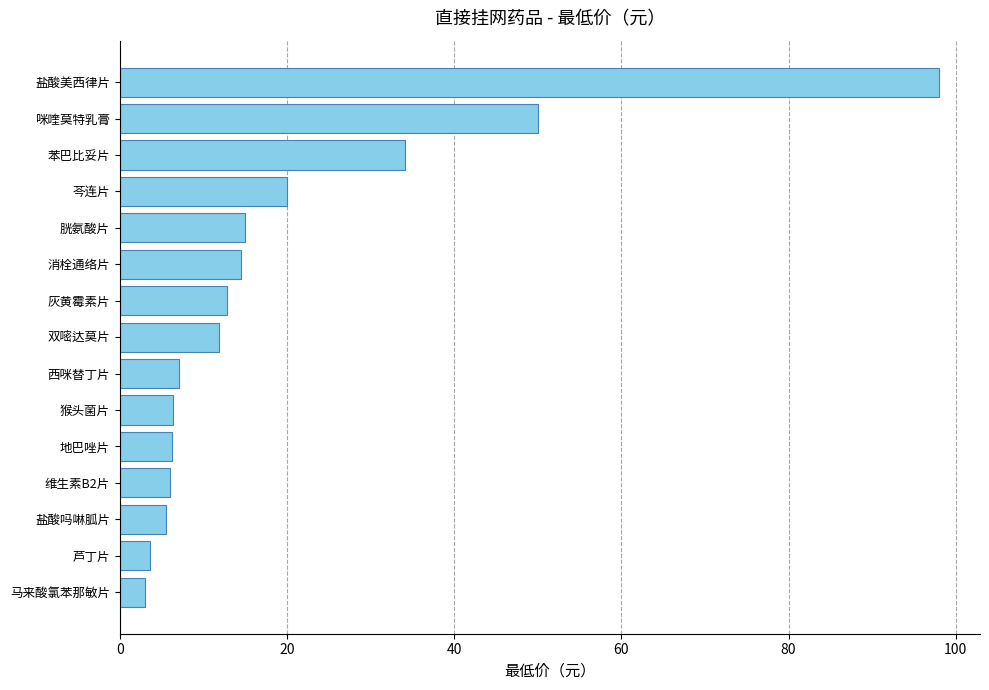

Which has a higher value, 芩连片 or 盐酸吗啉胍片?

芩连片